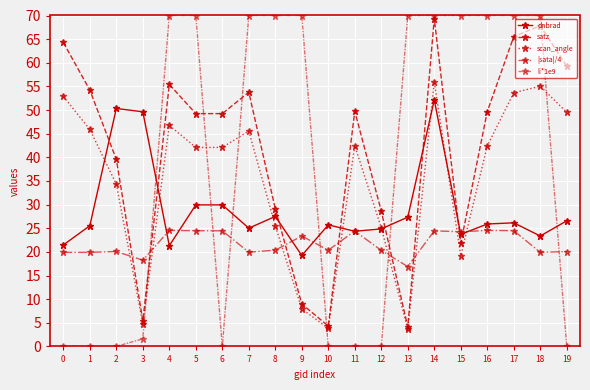

Does the chart have visible grid lines?

Yes